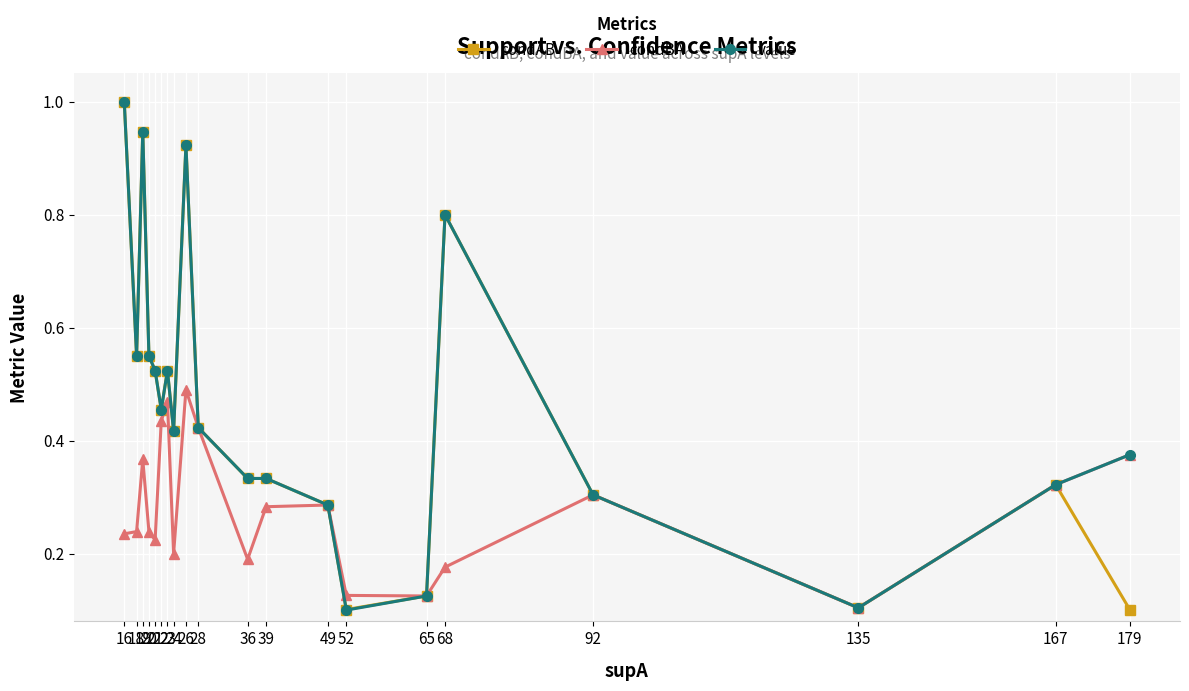

What is the greatest value displayed?

1.0